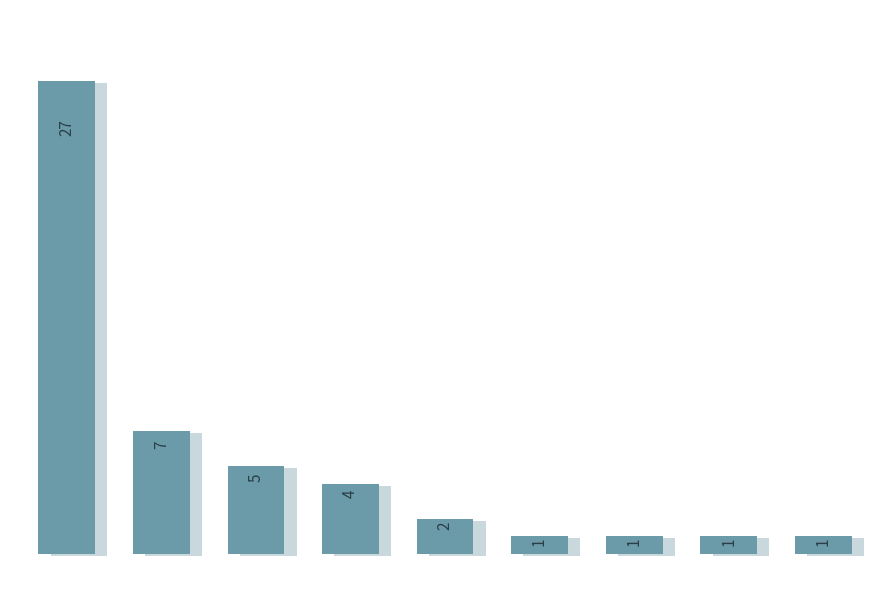

Reading left to right, extract all data points from this chart.

27	7	5	4	2	1	1	1	1